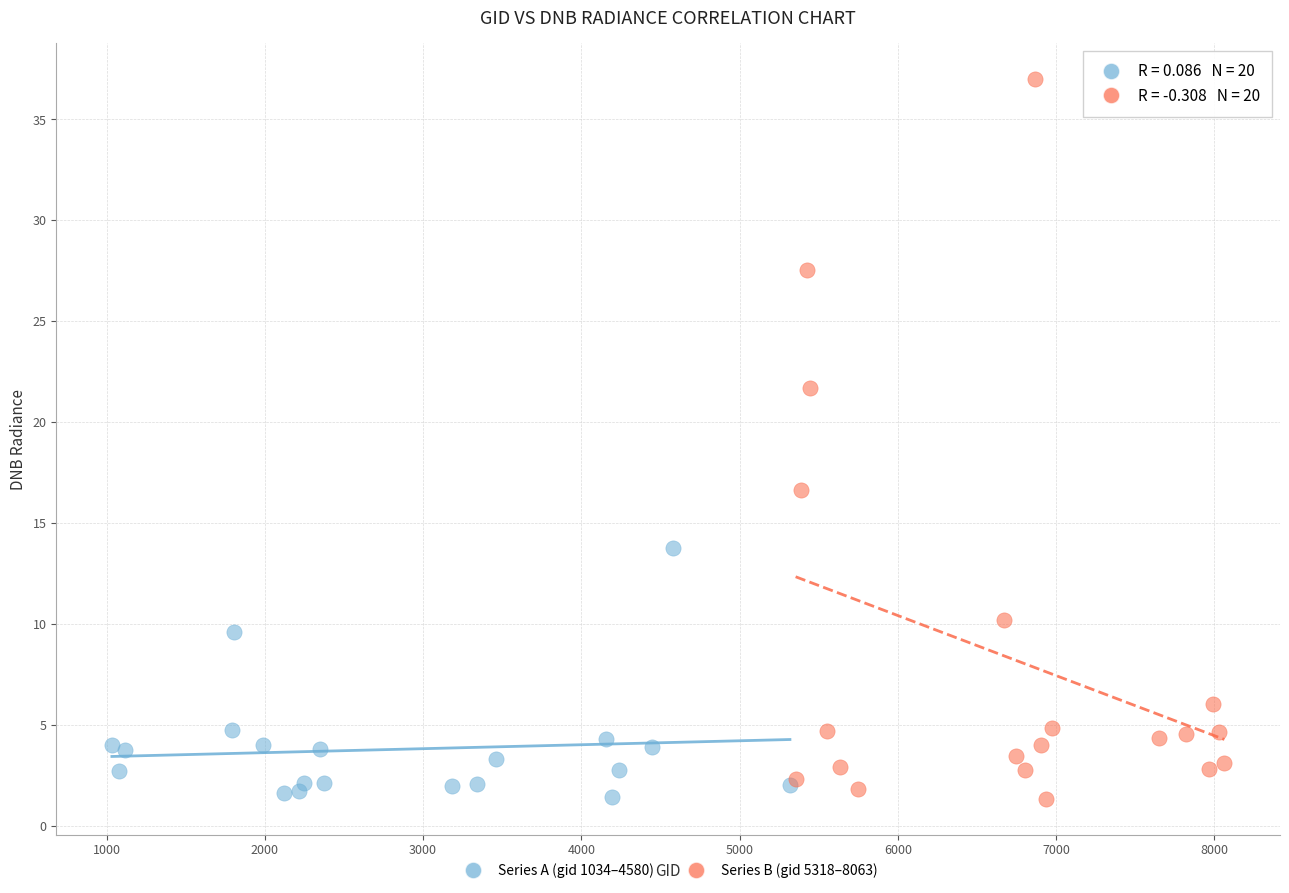

Which series contains the highest Y value?

Series B (gid 5318–8063)